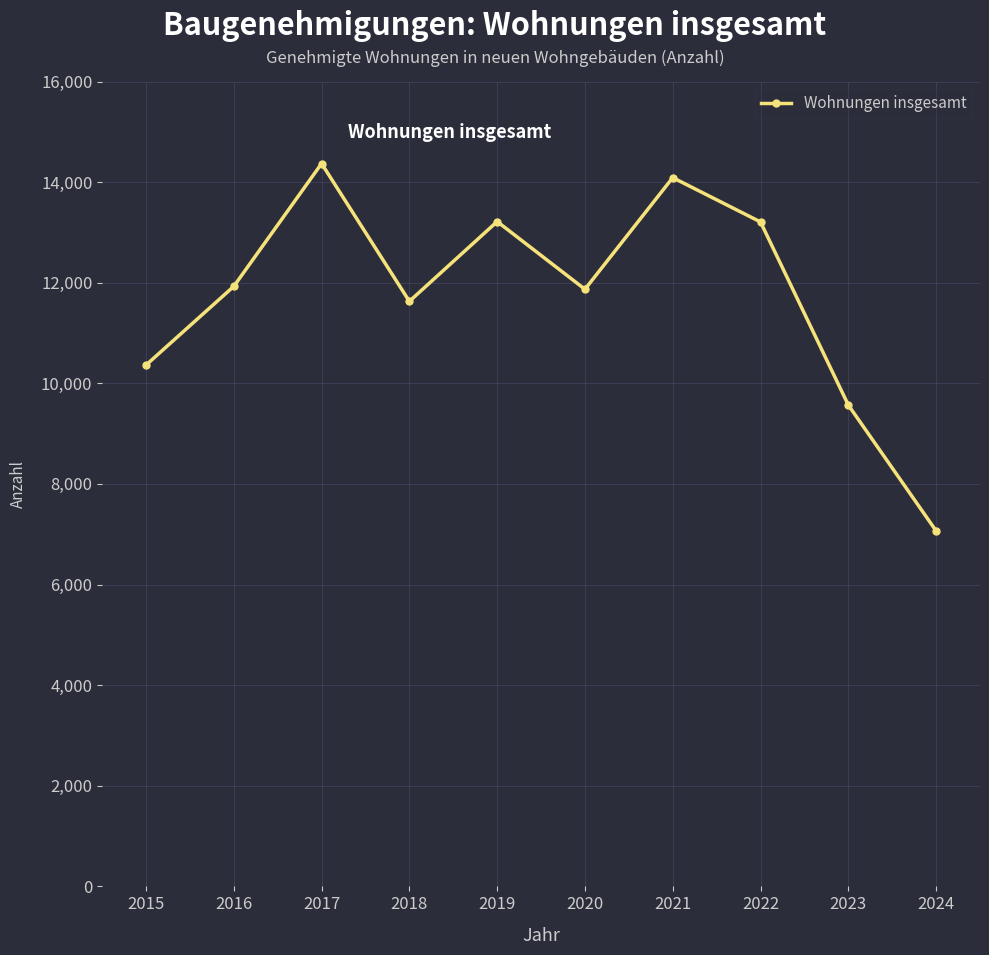

How many interior local valleys (lower than both neighbors) does the data have?

2